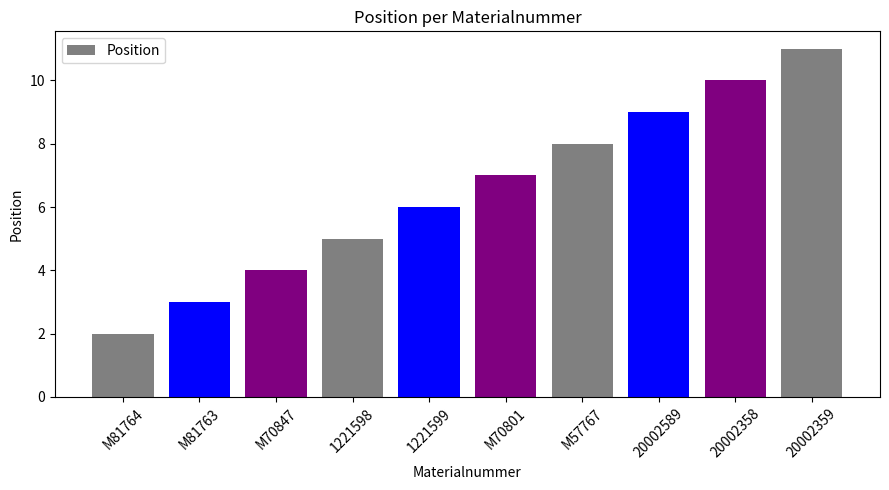

Reading left to right, what are all the values shown in this chart?

2	3	4	5	6	7	8	9	10	11